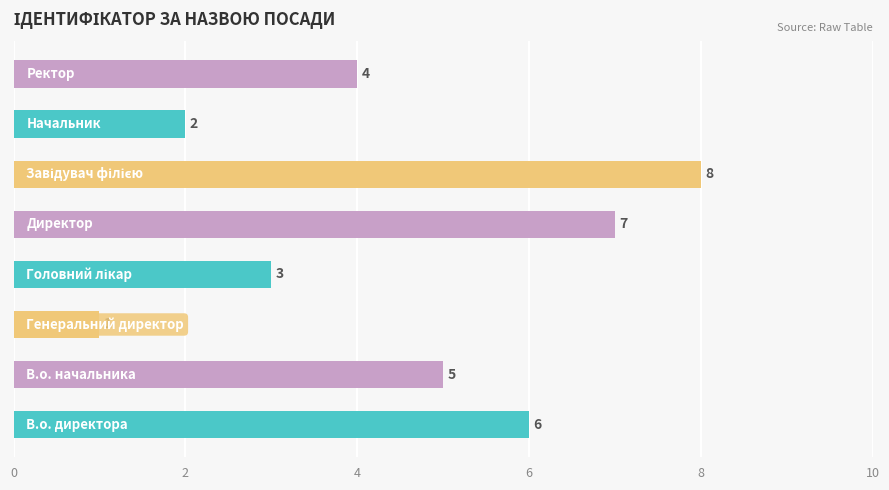

What is the difference between the maximum and minimum values?

7